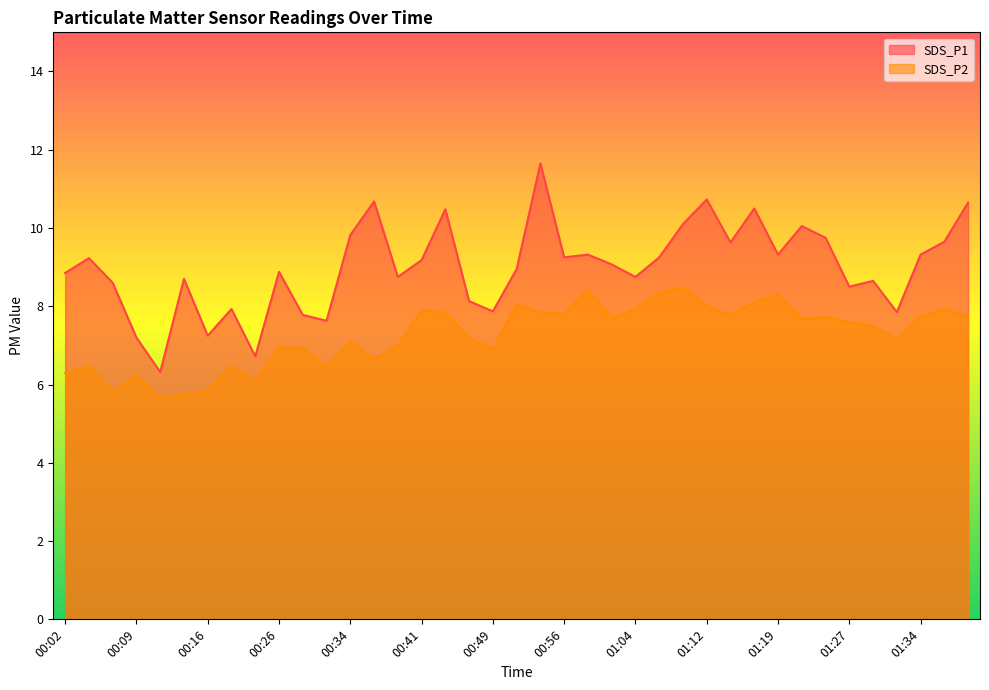

What is the label of the 35th point from the left?

01:29